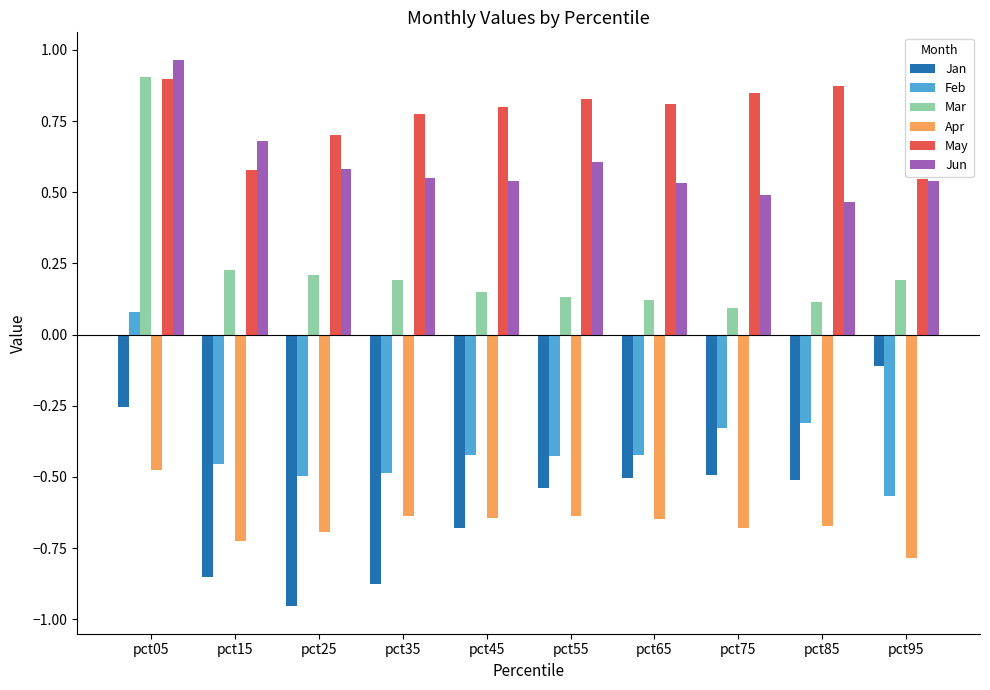

True or false: Mar has a value of 1.3 at pct05.

False